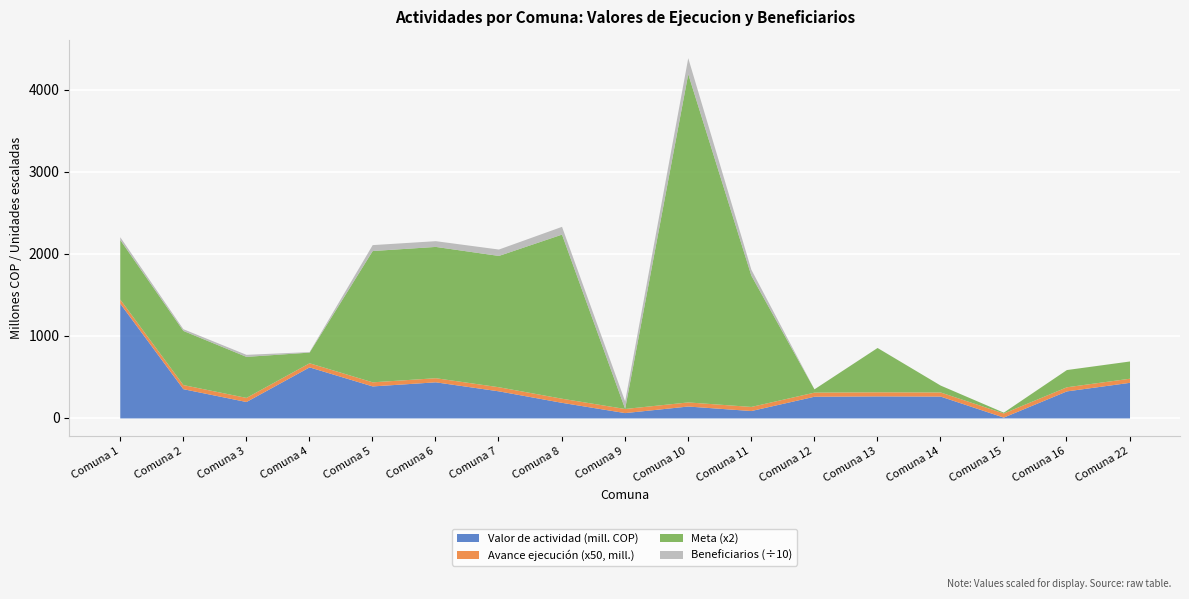

At which category is the sum across all series the highest?

Comuna 10